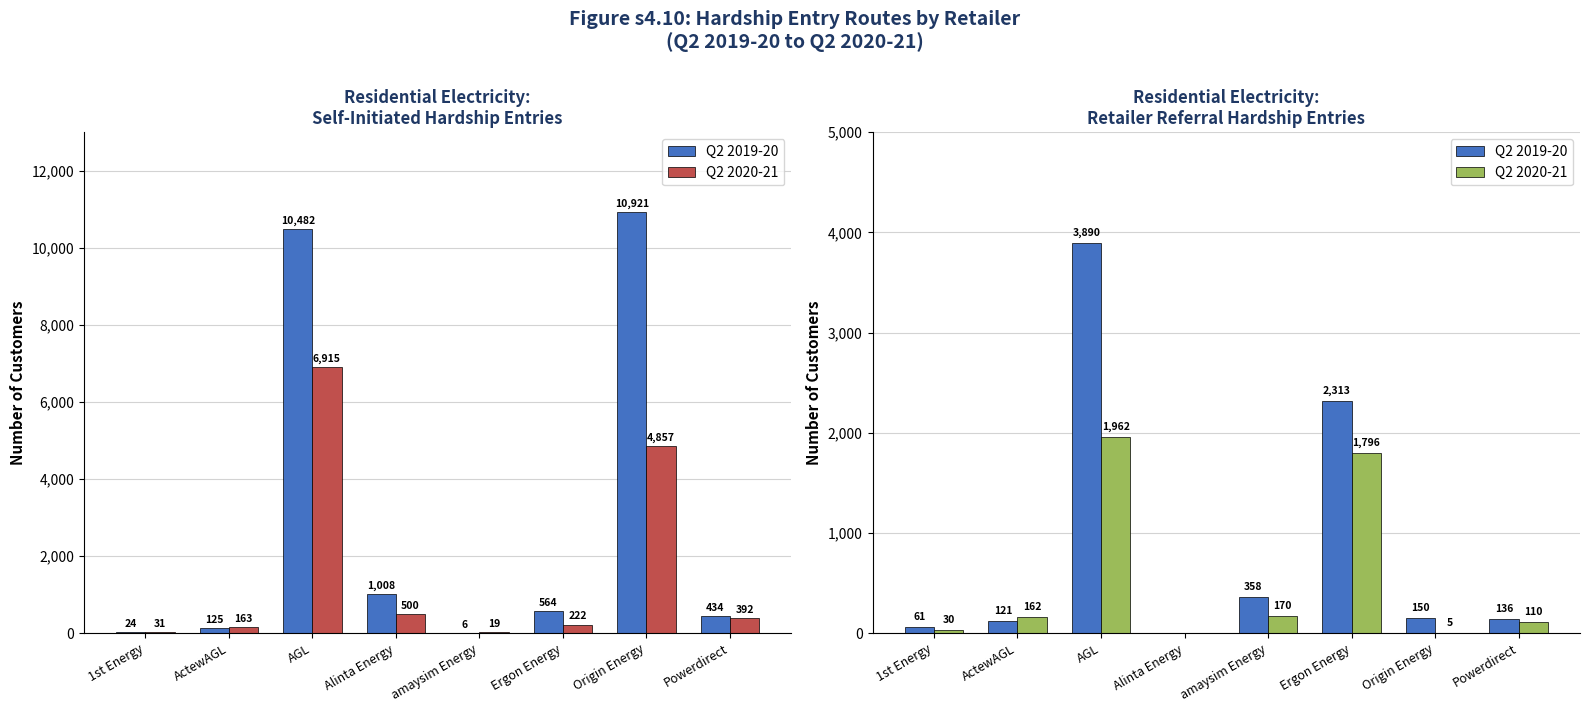

How many data points in Q2 2019-20 are less than 150?

4